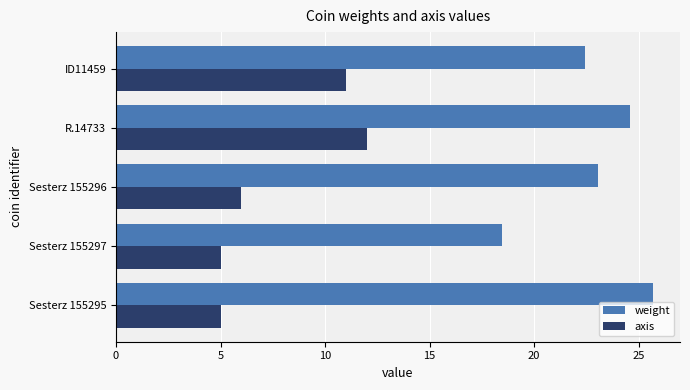

What are all the series names shown in the legend?

weight, axis